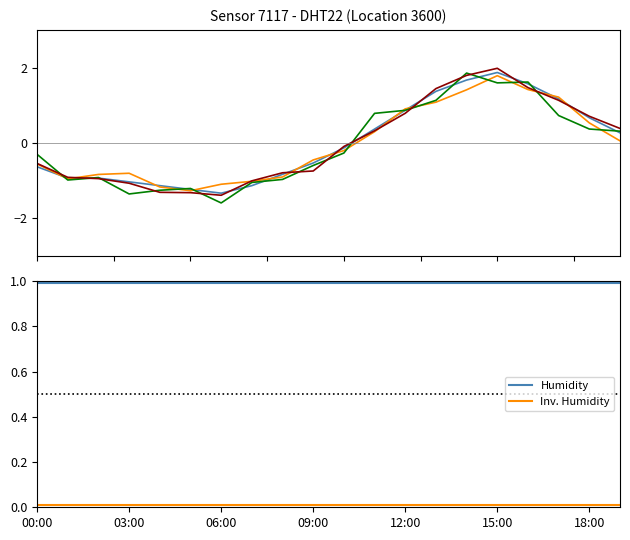

At how many categories does at least one series exceed 0?

20